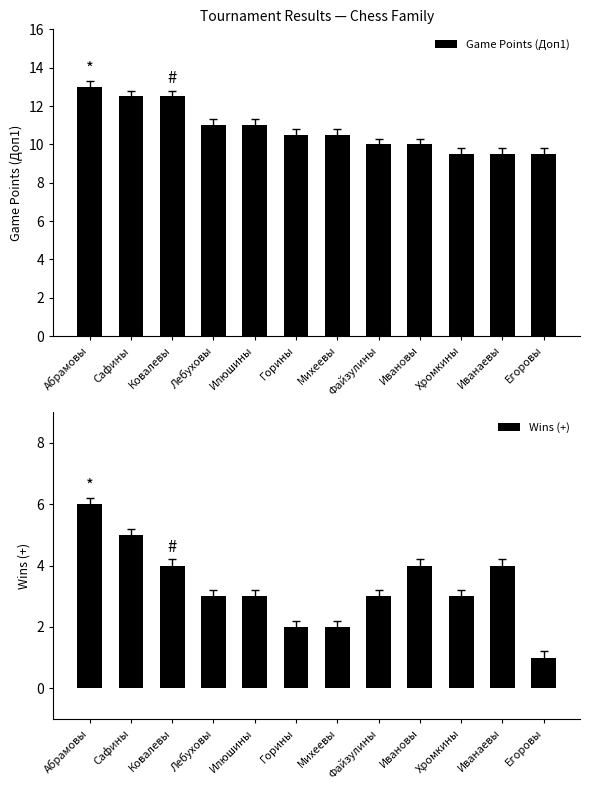

At which label does Game Points (Доп1) reach its peak?

Абрамовы